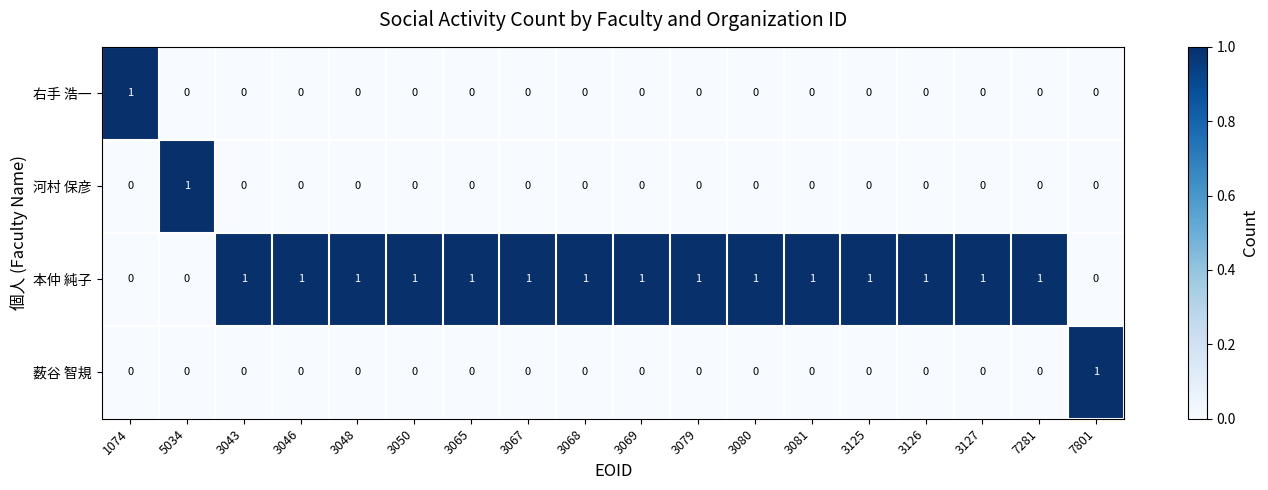

At how many categories does at least one series exceed 0?

18